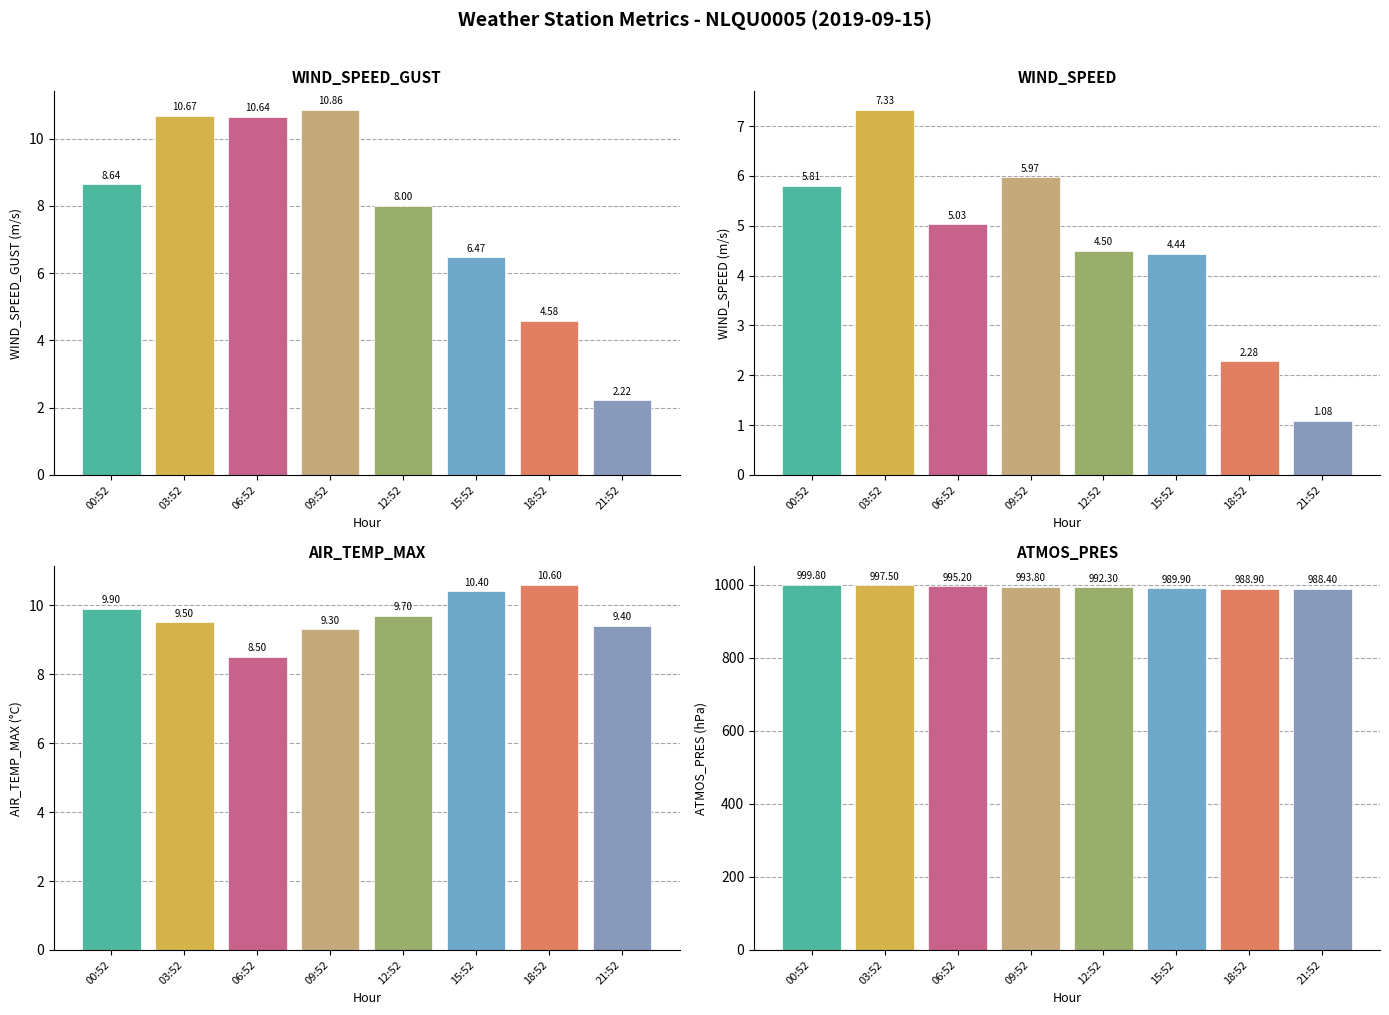

What is the difference between the second highest and second lowest values in the AIR_TEMP_MAX series?

1.1